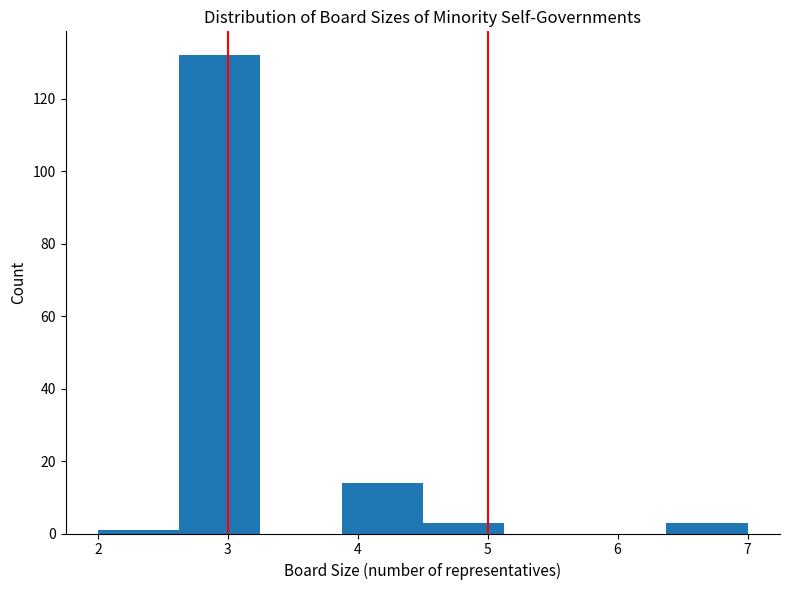

Reading left to right, list every bar in this chart as the range it spans on the x-axis followed by its height. Neither the bar edges nor the heights are printed on the chart, so give them approximately, as read against the axes.

2.0 to 2.6: under 2
2.6 to 3.3: 132
3.3 to 3.9: 0
3.9 to 4.5: 14
4.5 to 5.1: 4
5.1 to 5.8: 0
5.8 to 6.4: 0
6.4 to 7.0: 4